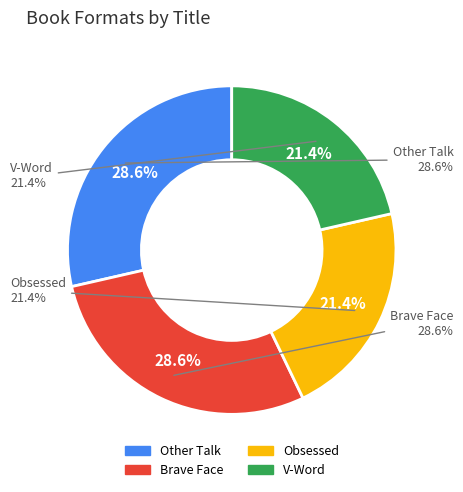

The V-Word slice represents 32% of the pie. True or false?

False